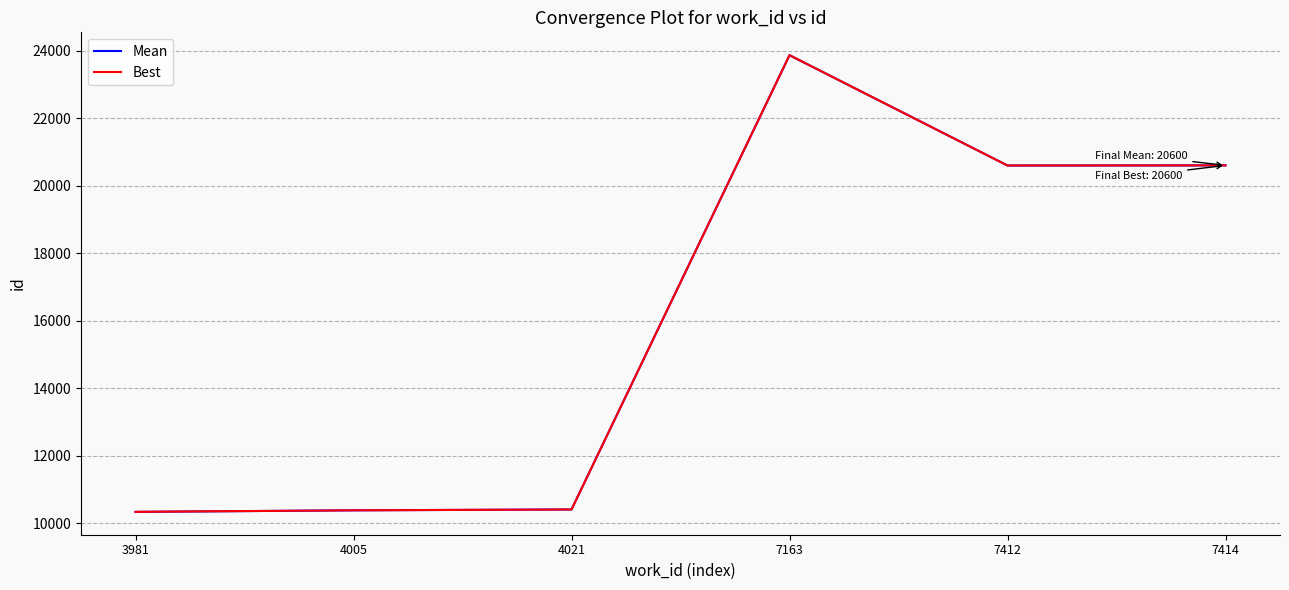

Is it true that Best equals 14138.2 at 4005?

False